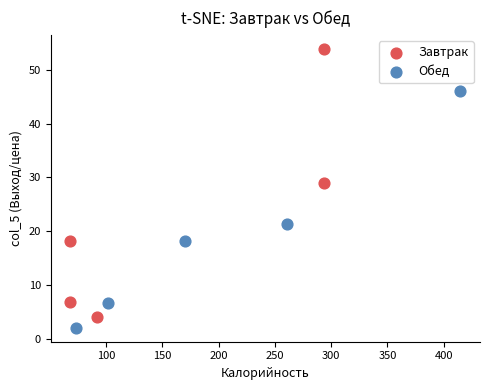

Which series has the largest Y range (max minus min)?

Завтрак